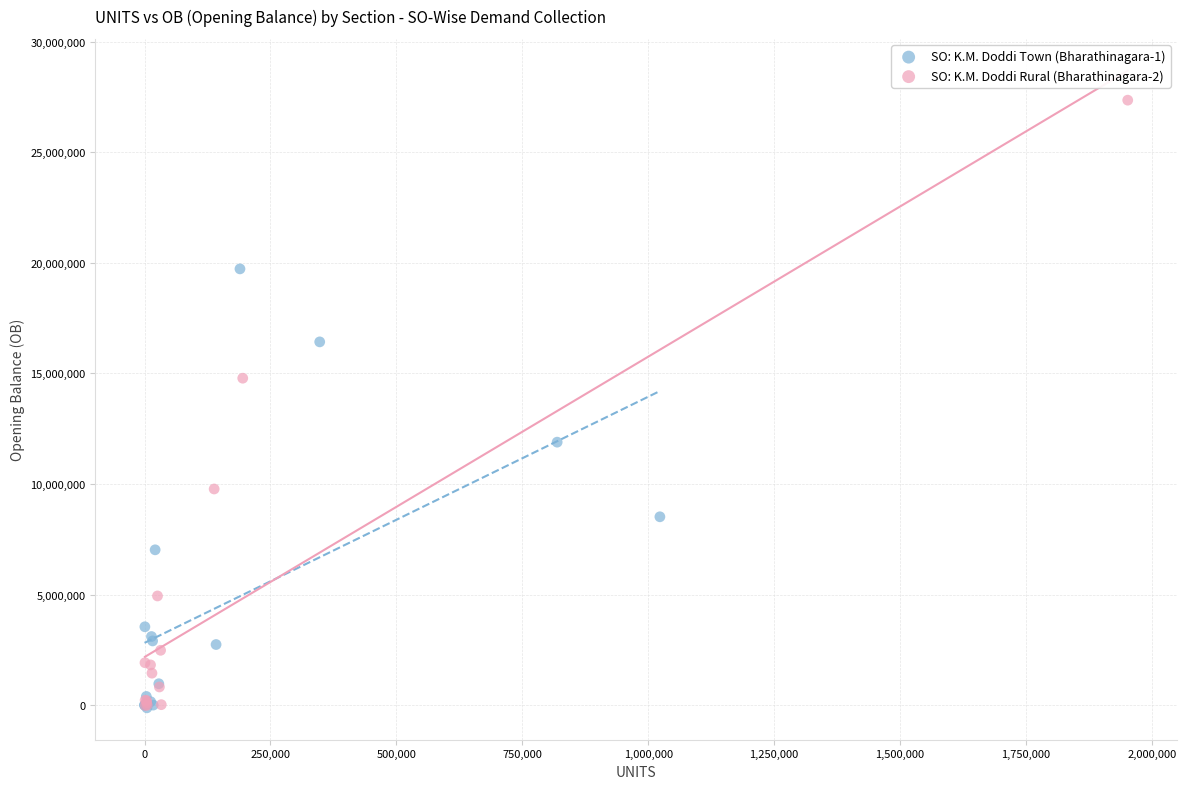

Which series contains the highest Y value?

SO: K.M. Doddi Rural (Bharathinagara-2)